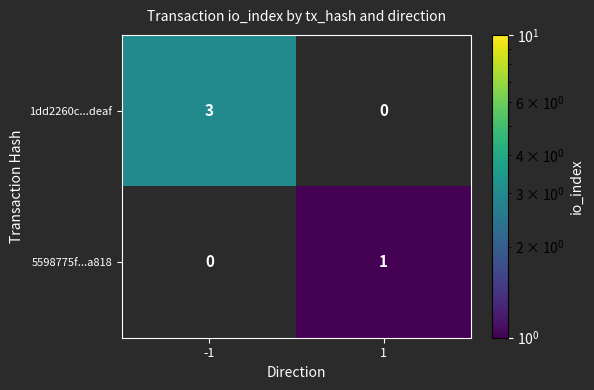

Reading left to right, transcribe all the data shown in this chart.

1dd2260c...deaf: 3	0
5598775f...a818: 0	1